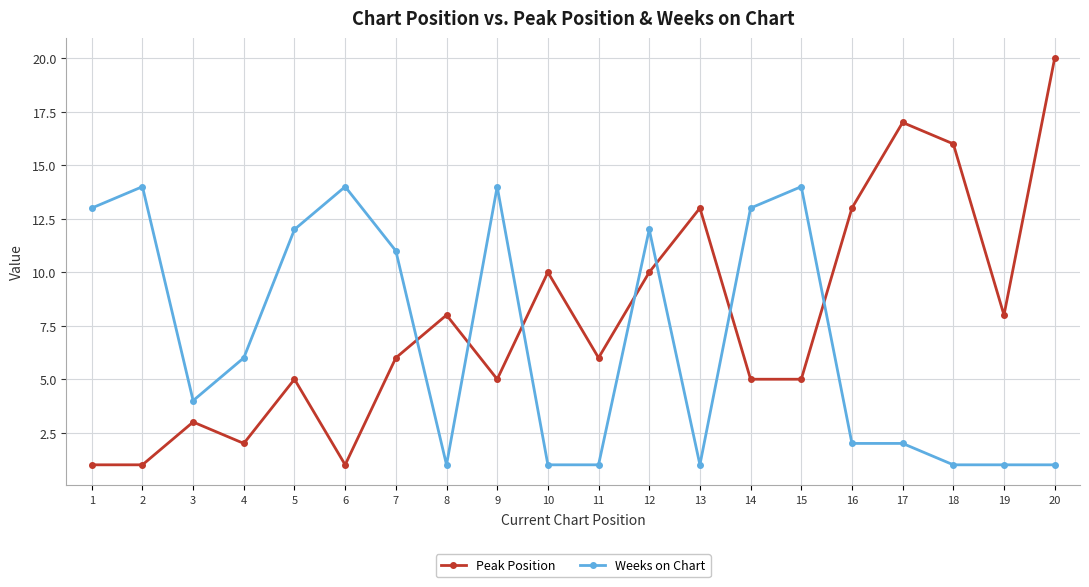

Which series has the largest total across all categories?

Peak Position